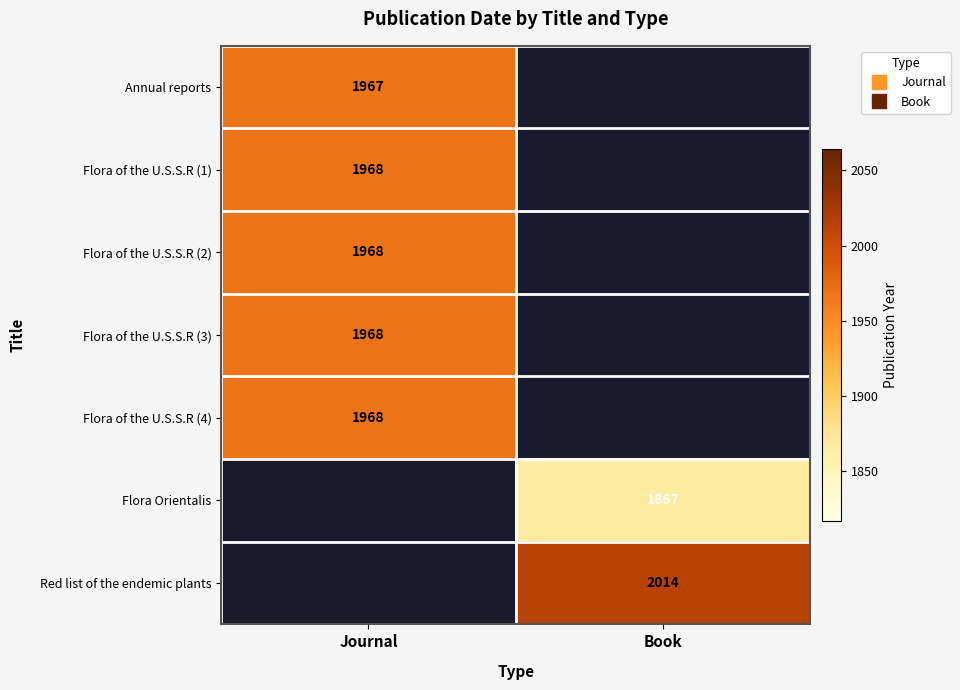

Which label corresponds to the smallest value in the chart?

Book